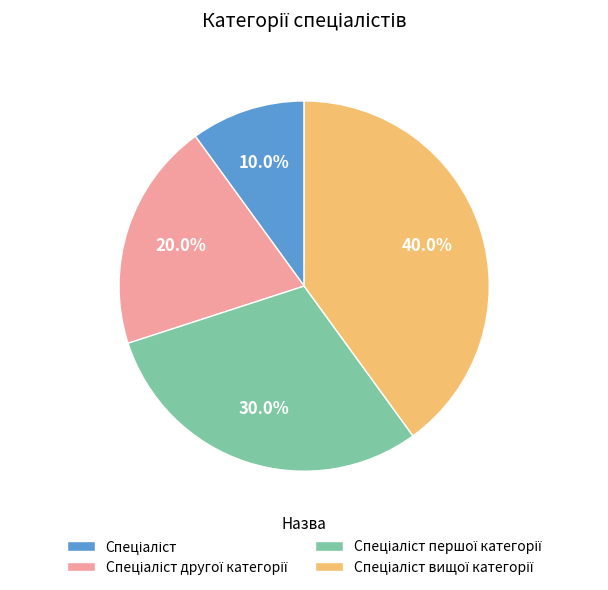

Is there any slice that represents more than half of the pie?

No